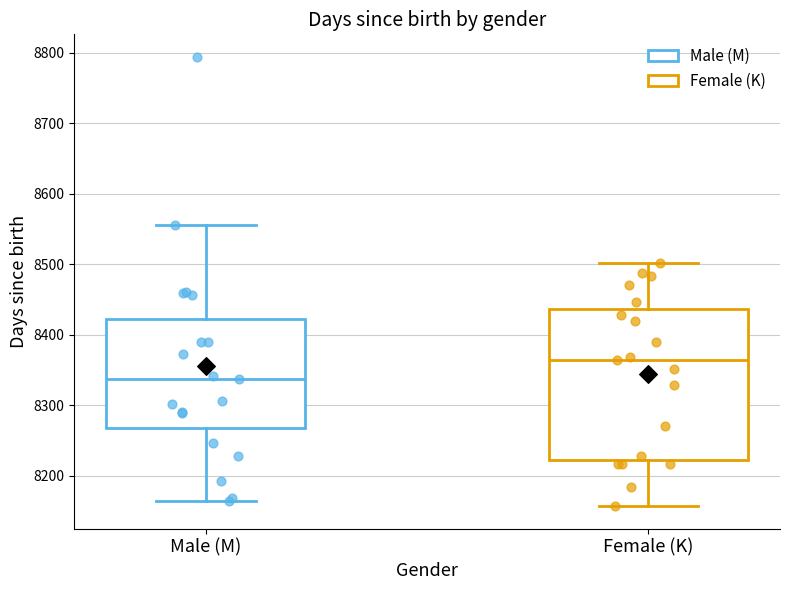

Reading left to right, transcribe this box plot: for each box, give where its median line is, the range the box spans, and where its two whiskers end, as read against the y-axis. The values are not printed on the chart, so give them approximately, as read against the axis.

Male (M): median 8340, box 8270 to 8420, whiskers 8160 to 8560
Female (K): median 8360, box 8220 to 8440, whiskers 8160 to 8500